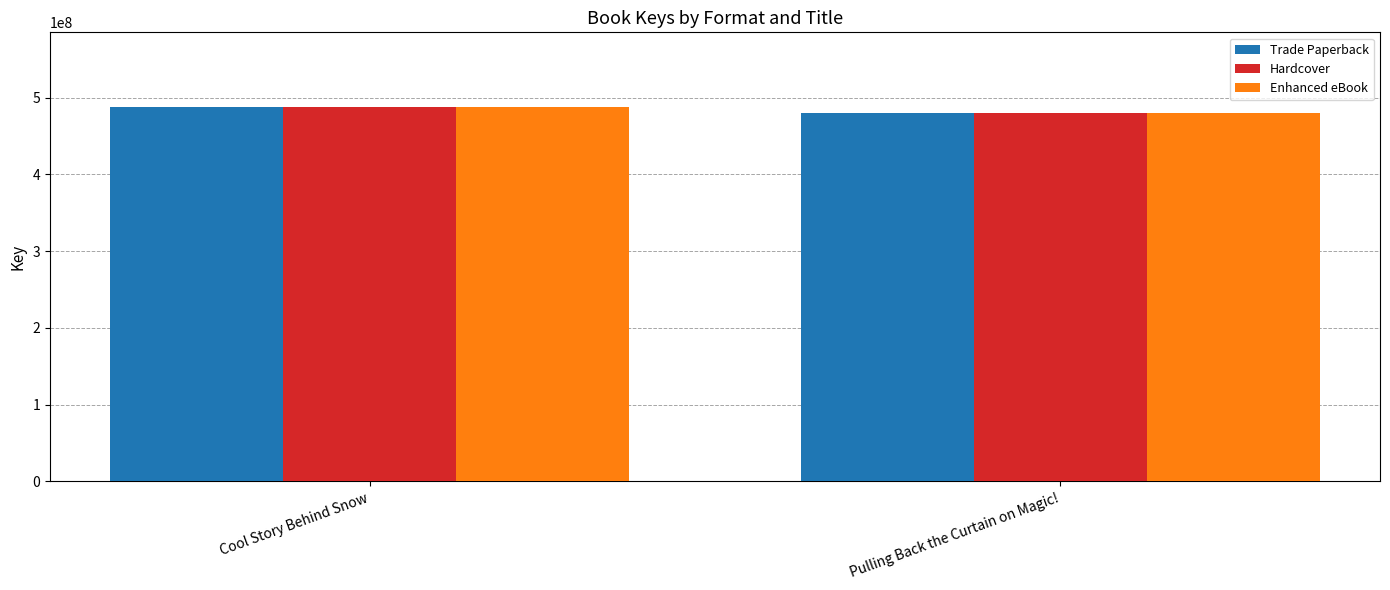

What is the total value across all series at Pulling Back the Curtain on Magic!?

1438154163